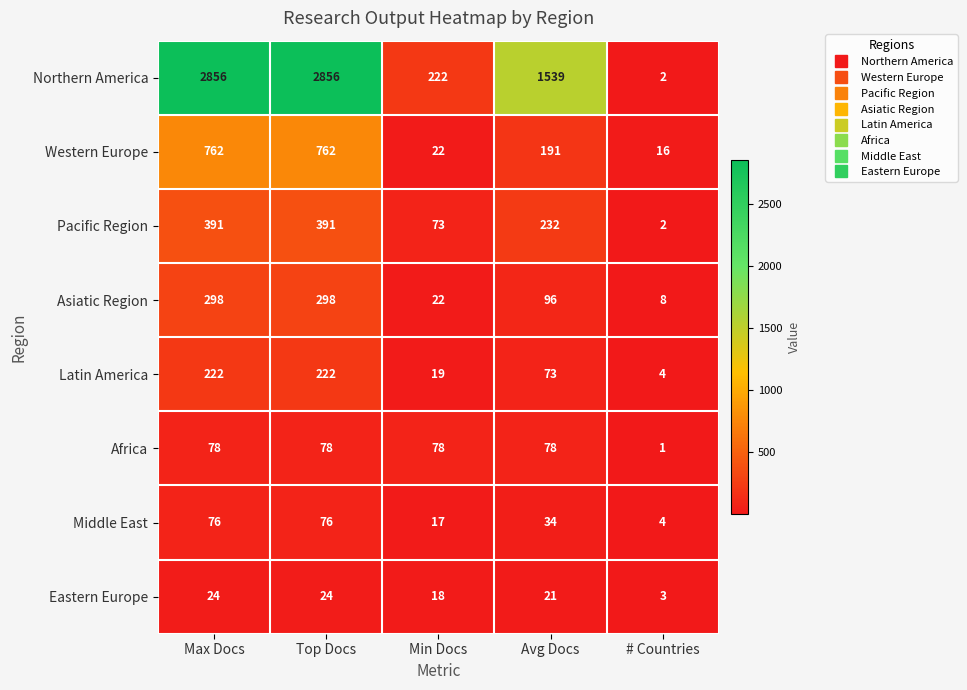

Which series changed the most between Max Docs and Avg Docs?

Northern America